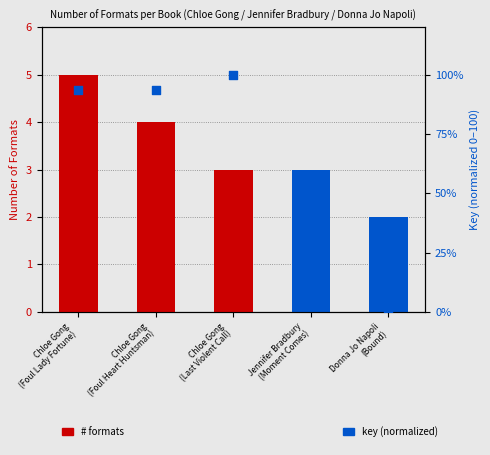

Which series contains the lowest Y value?

Key (normalized)